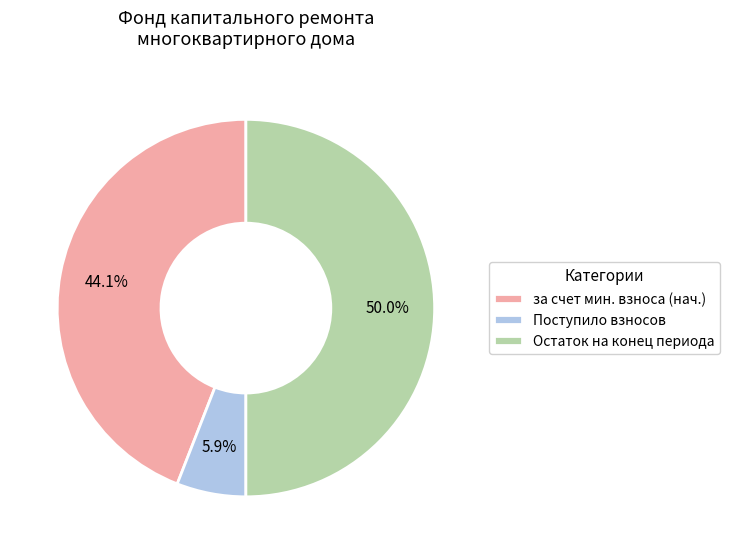

Which has a higher value, Поступило взносов or Остаток на конец периода?

Остаток на конец периода